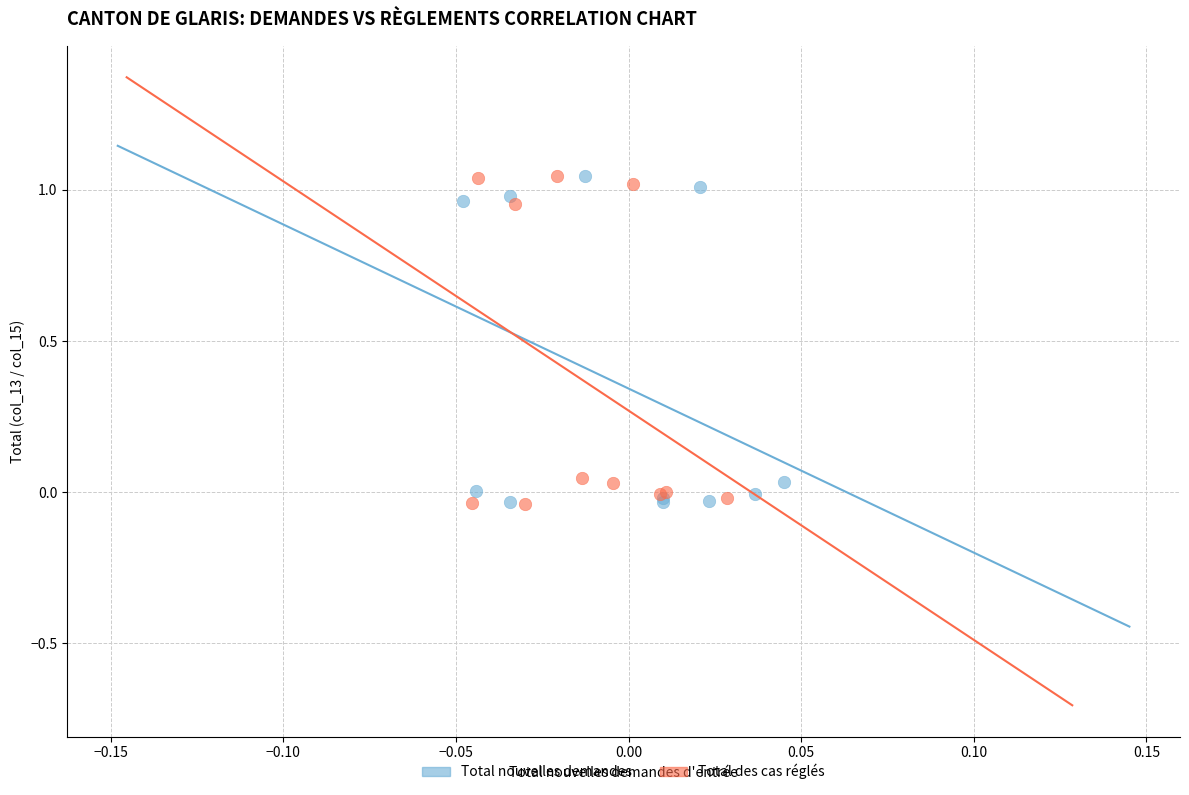

What are all the series names shown in the legend?

Total nouvelles demandes, Total des cas réglés